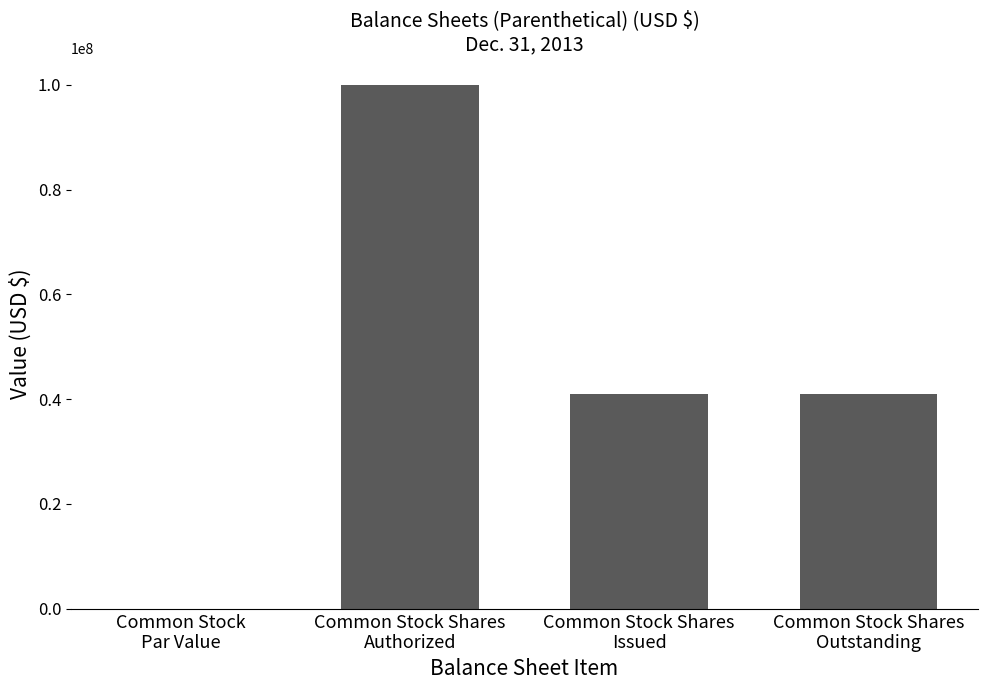

What is the sum of all values?

182131128.0